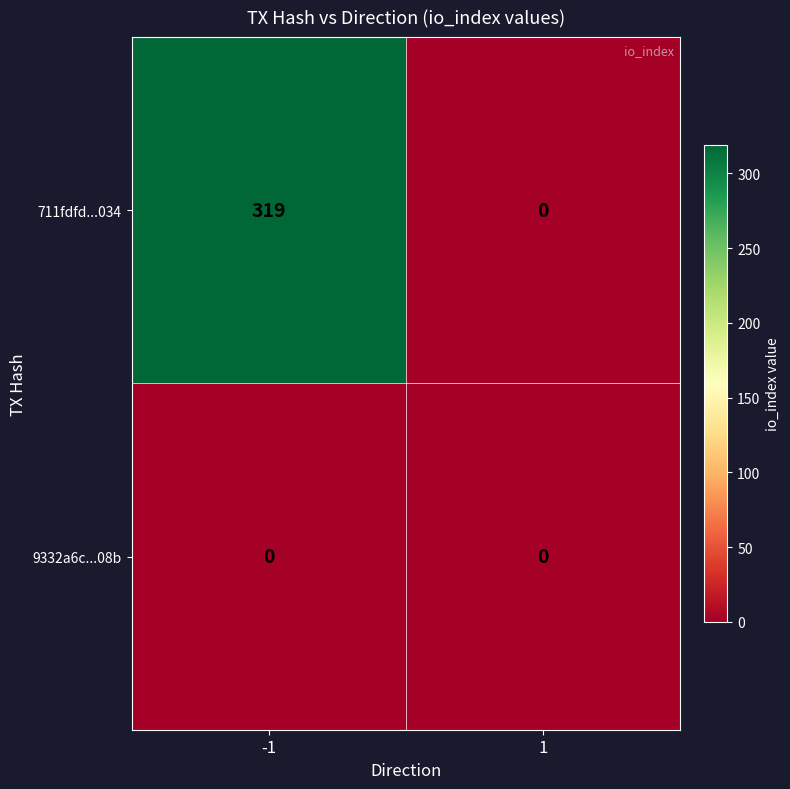

True or false: 9332a6c...08b has a value of 0 at 1.

True